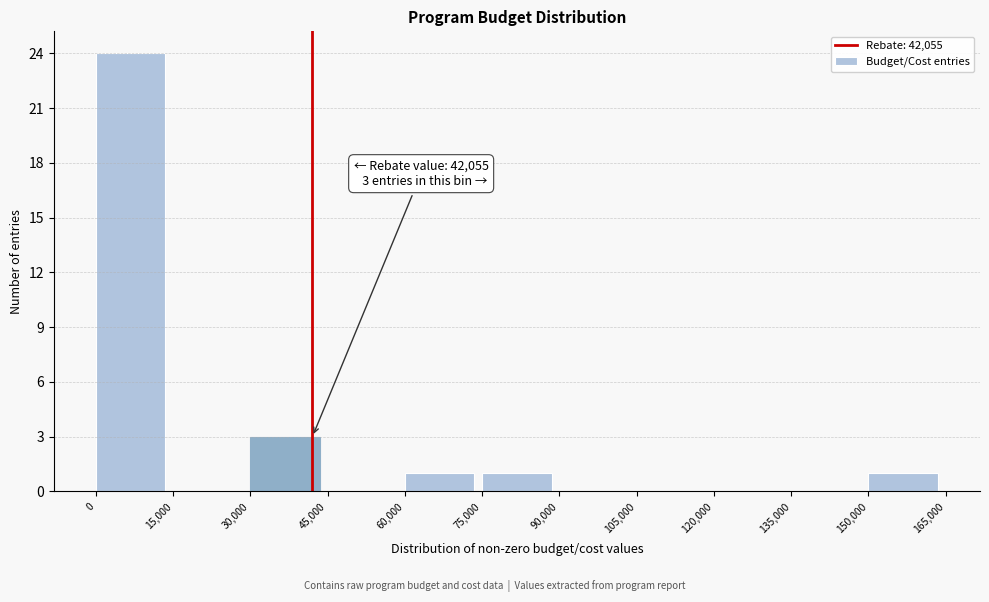

Which range on the x-axis has the tallest bar?

0 to 15,000